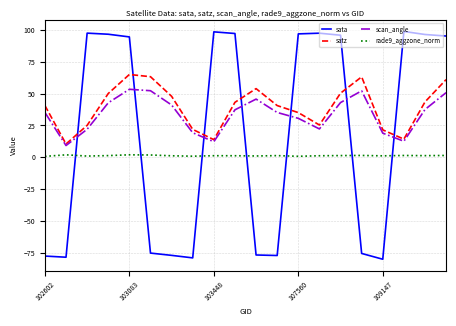

What is the smallest value displayed?

-79.8